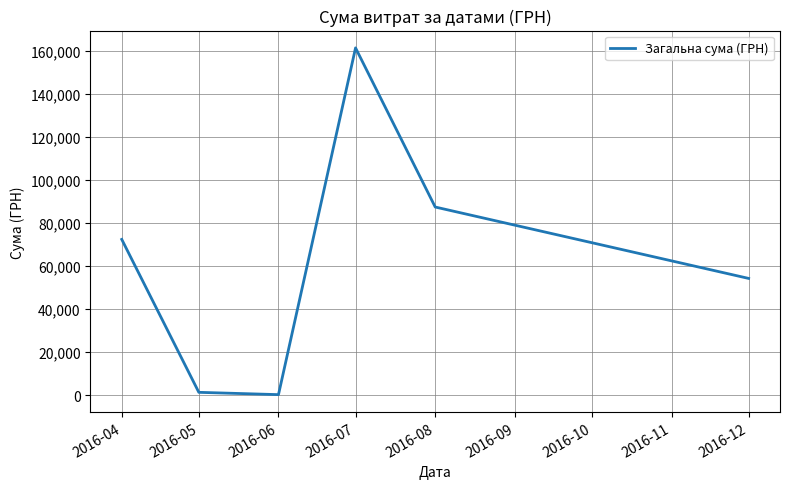

What is the difference between the maximum and second lowest values?

160260.8